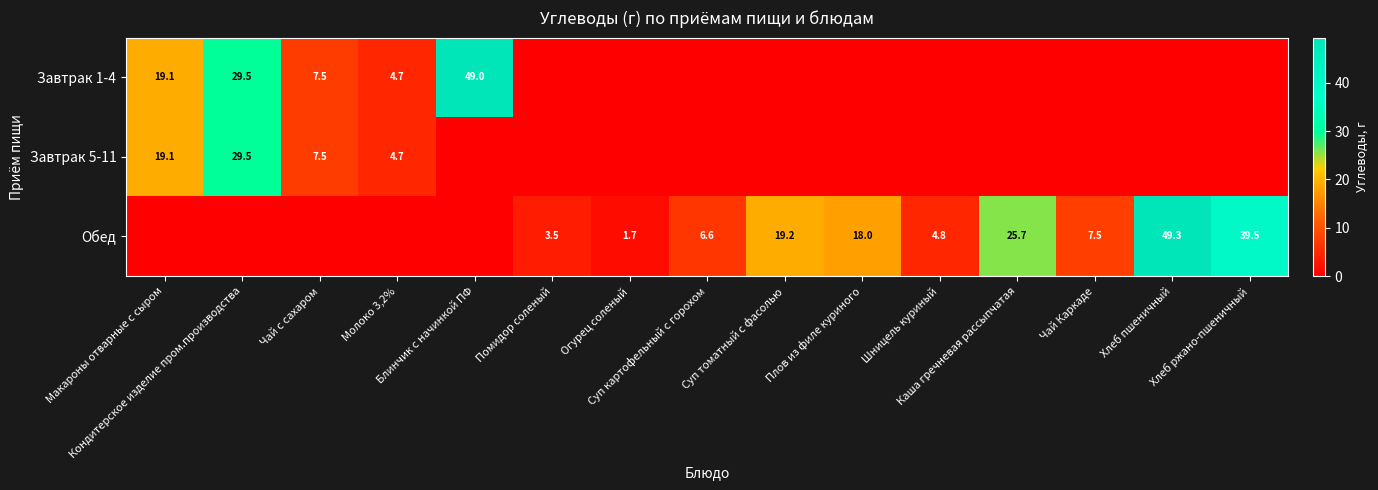

Which series has the widest spread of values?

Обед